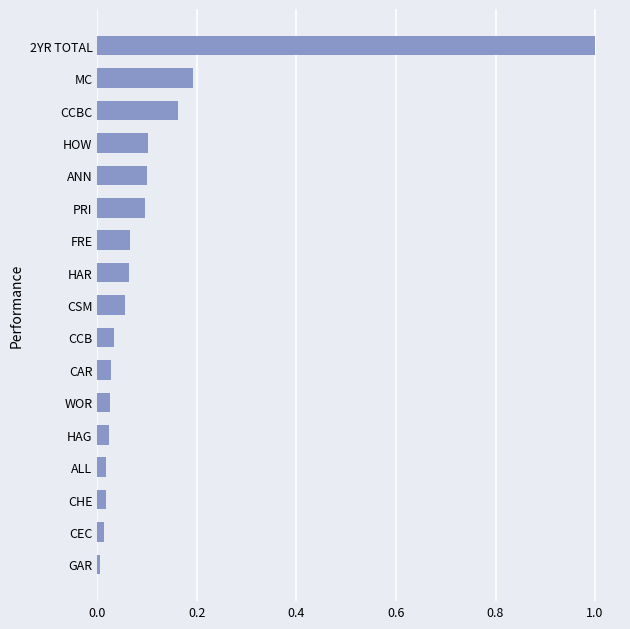

Are the bars grouped side by side (vs. stacked)?

No